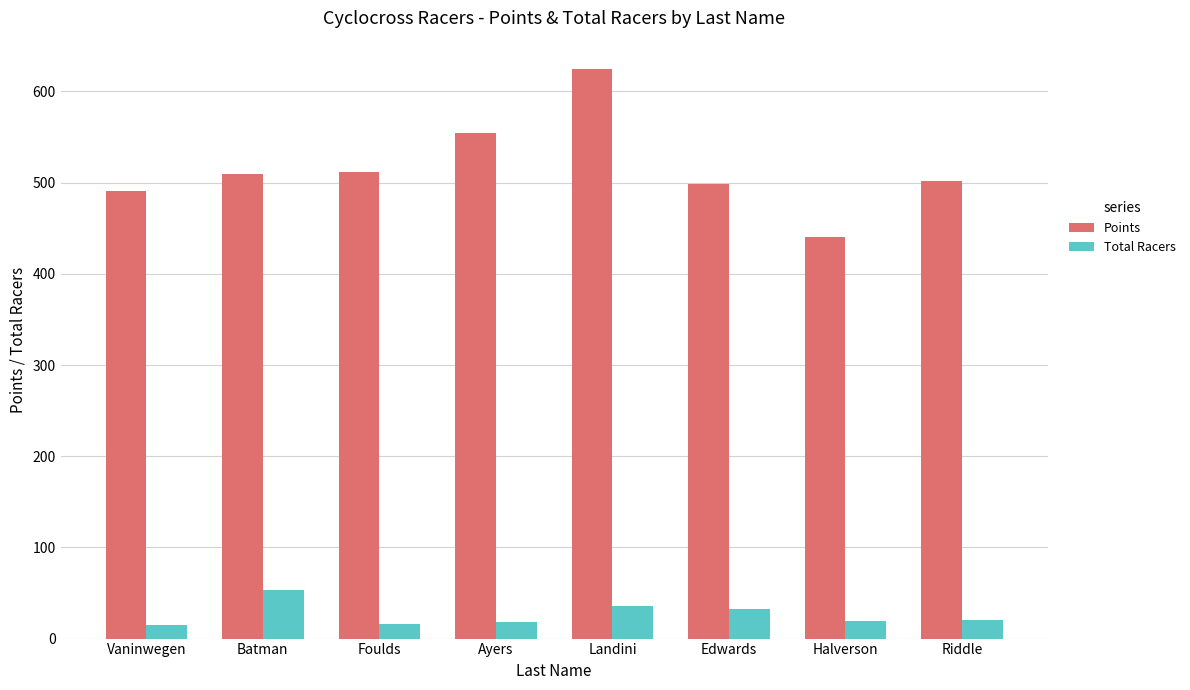

What is the total value across all series at Riddle?

522.1